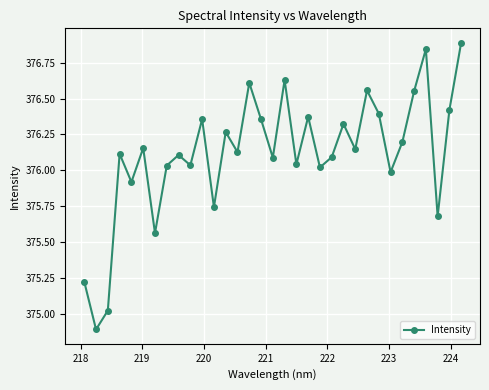

What is the difference between the maximum and minimum values?

2.0